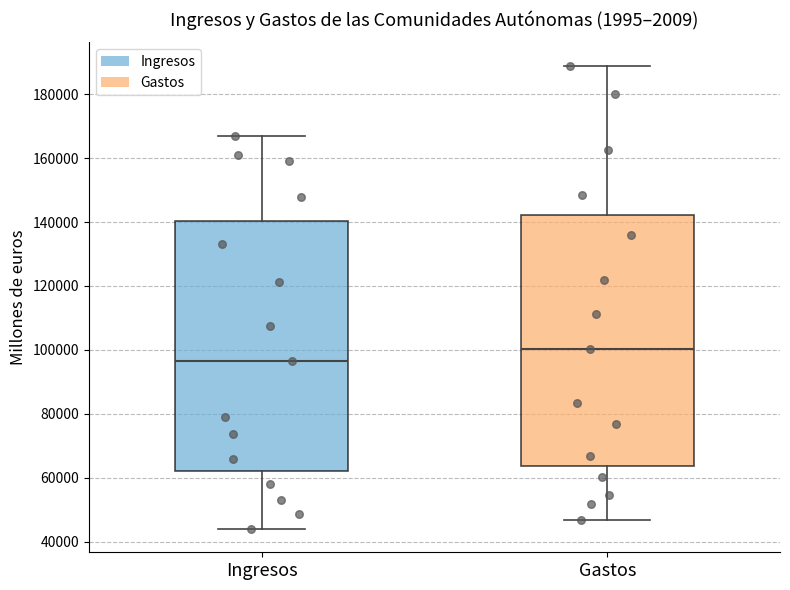

Reading left to right, transcribe this box plot: for each box, give where its median line is, the range the box spans, and where its two whiskers end, as read against the y-axis. The values are not printed on the chart, so give them approximately, as read against the axis.

Ingresos: median 96000, box 62000 to 140000, whiskers 44000 to 168000
Gastos: median 100000, box 64000 to 142000, whiskers 46000 to 188000